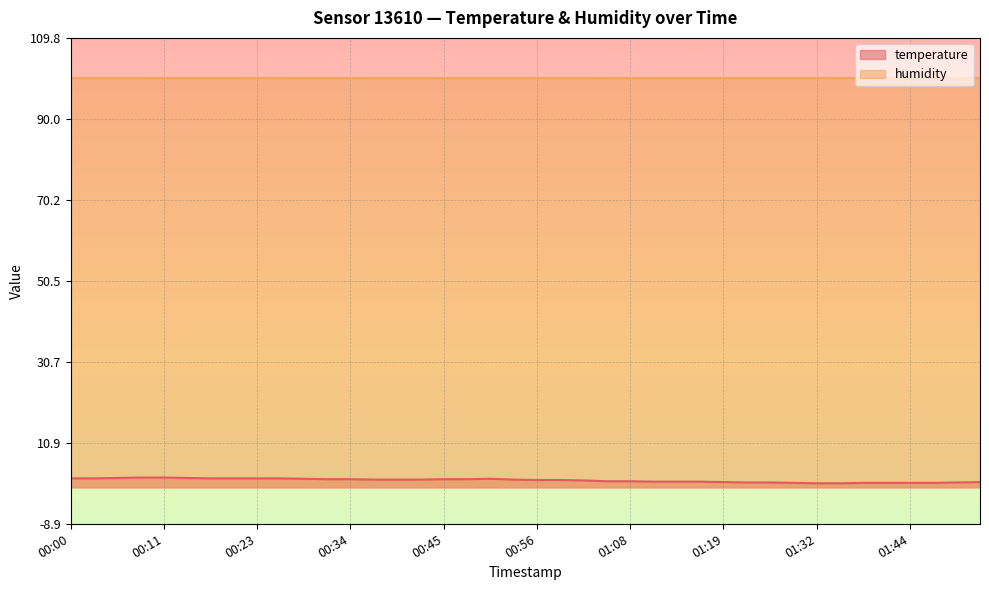

What value does the data have at 01:49?

1.2